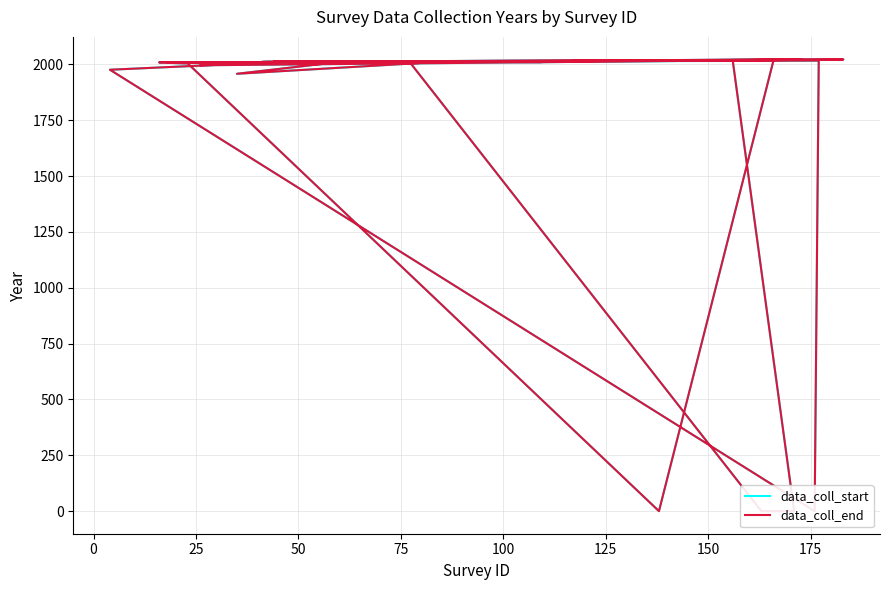

Does the chart have visible grid lines?

Yes